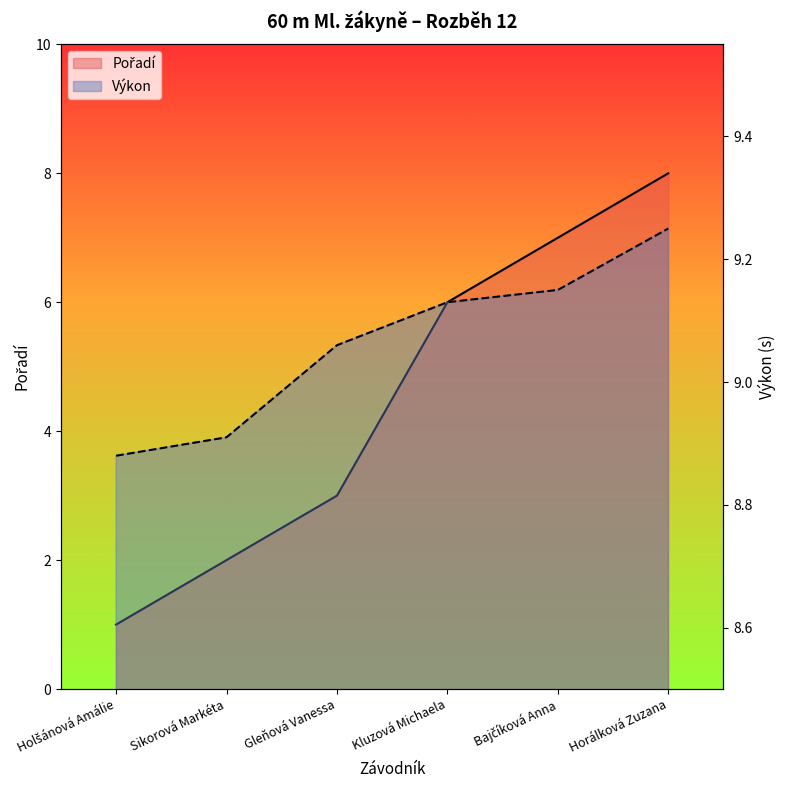

What is the sum of all Výkon values?

54.4